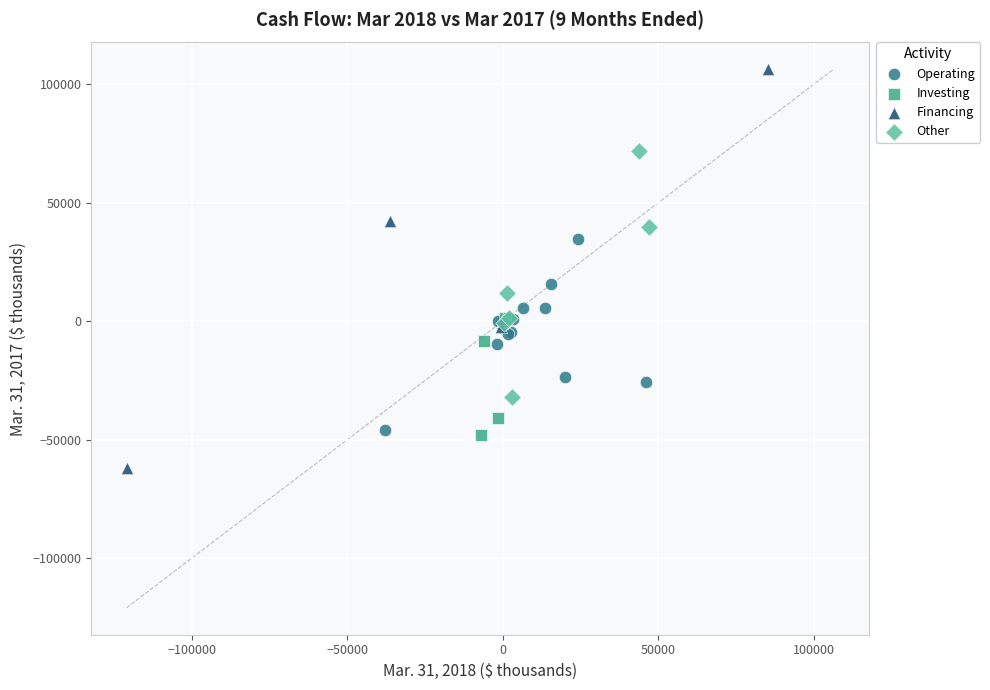

Which series reaches the minimum Y coordinate?

Financing